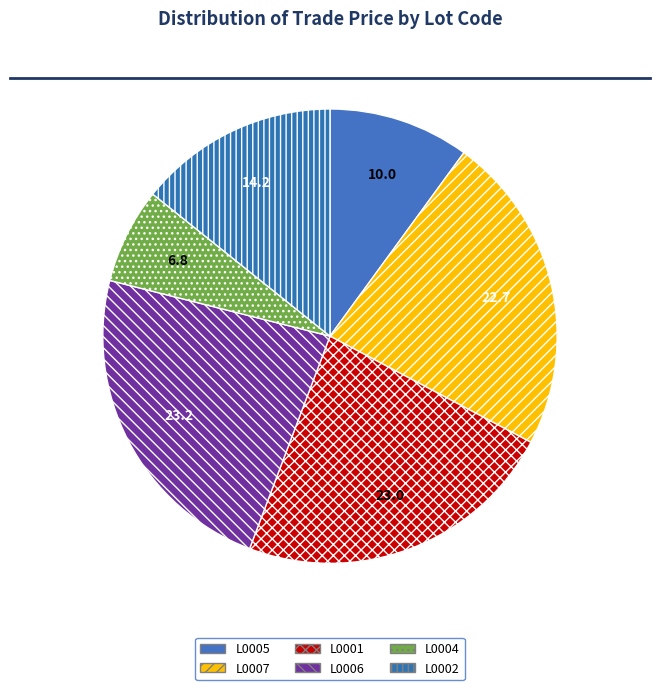

Count the number of slices in the pie.

6